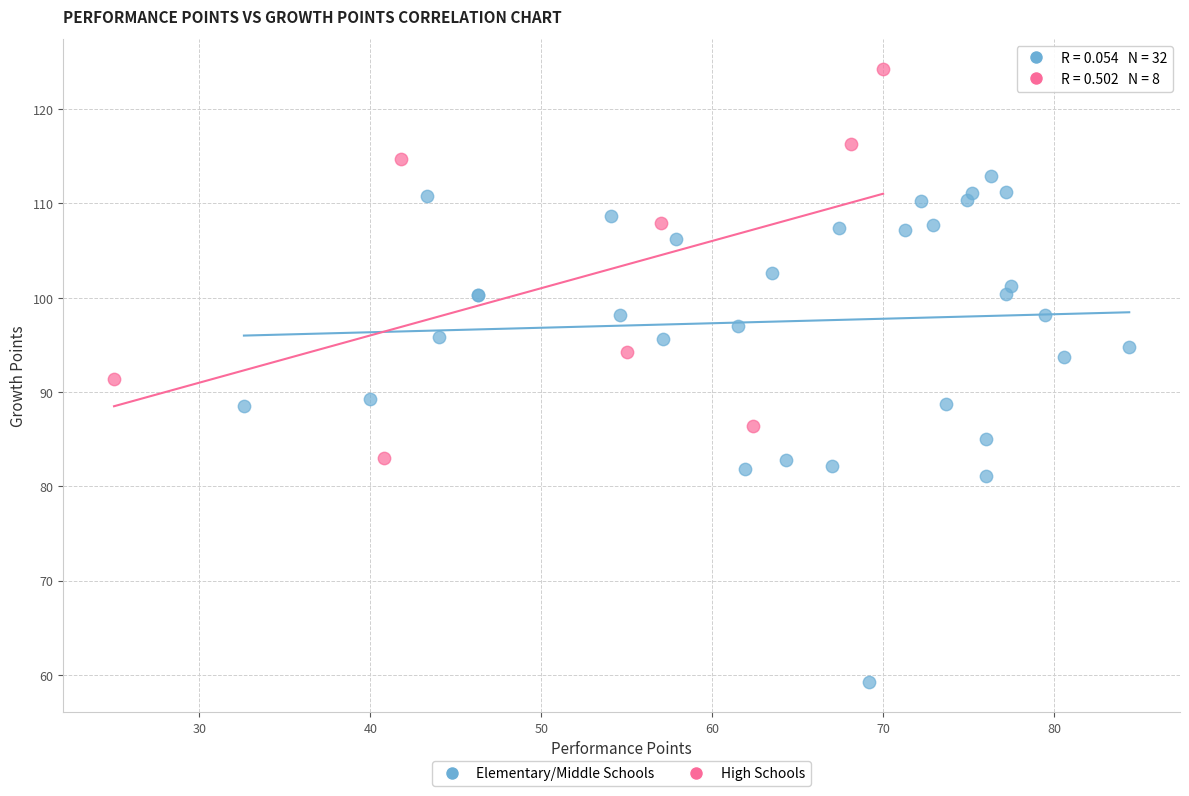

Which series contains the highest Y value?

High Schools